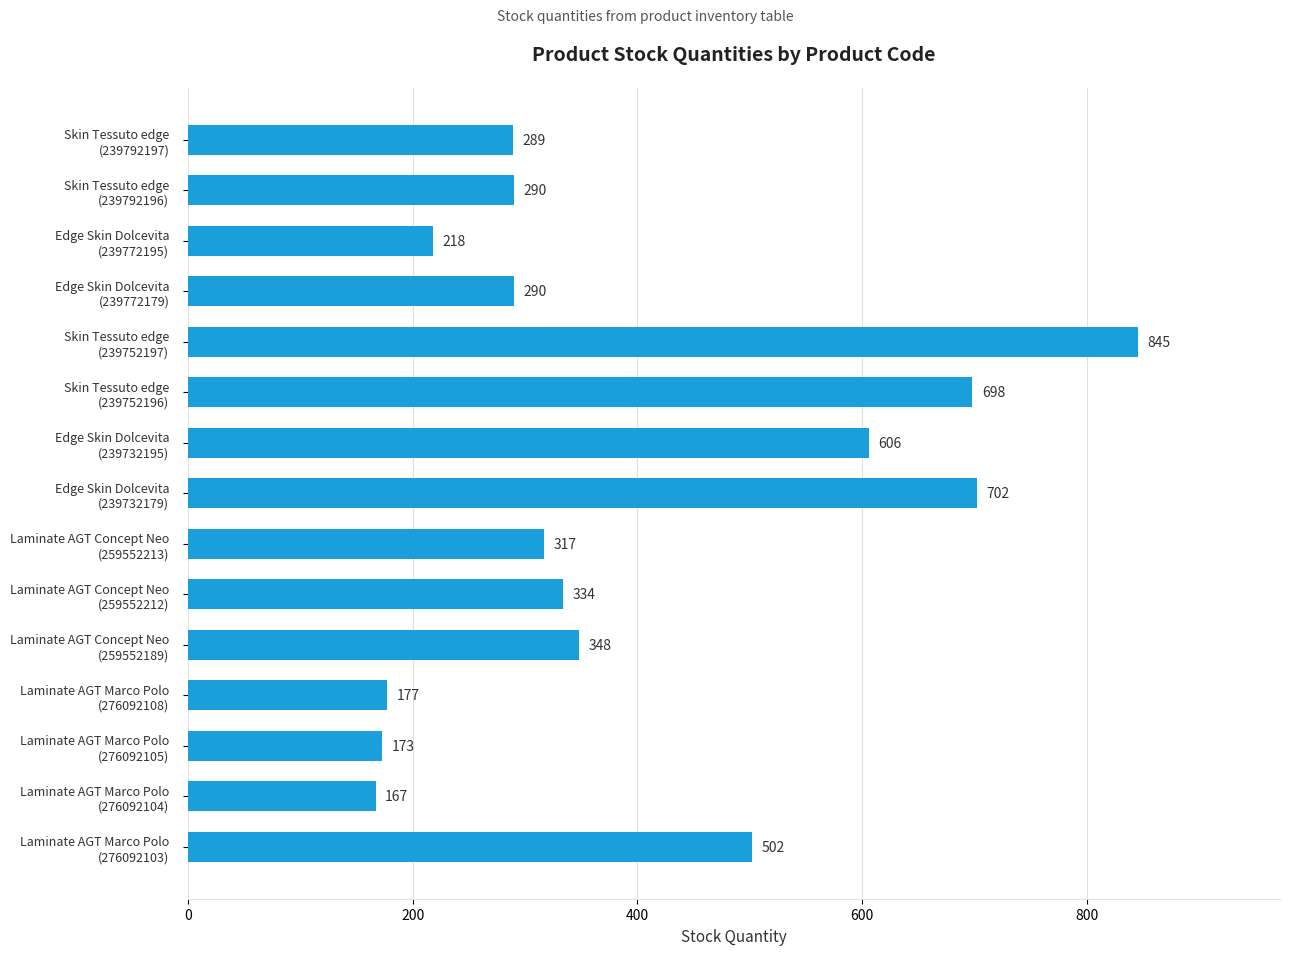

Reading bottom to top, what are all the values shown in this chart?

502	167	173	177	348	334	317	702	606	698	845	290	218	290	289